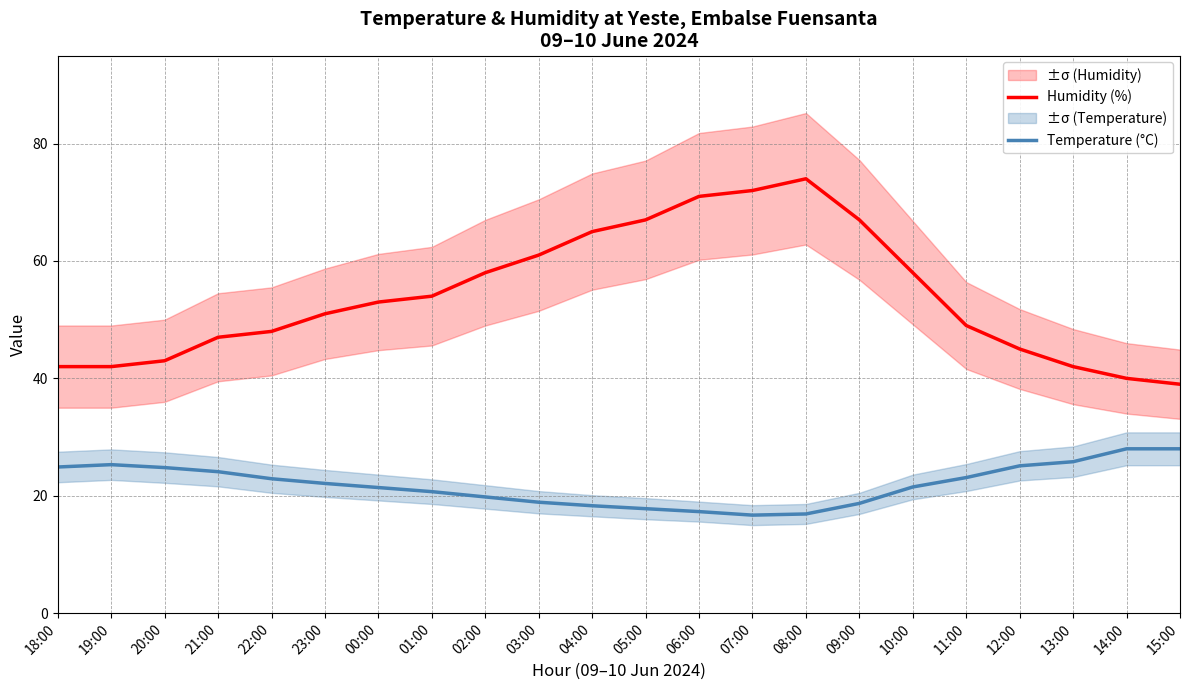

True or false: Humidity (%) and Temperature (°C) intersect in this chart.

False